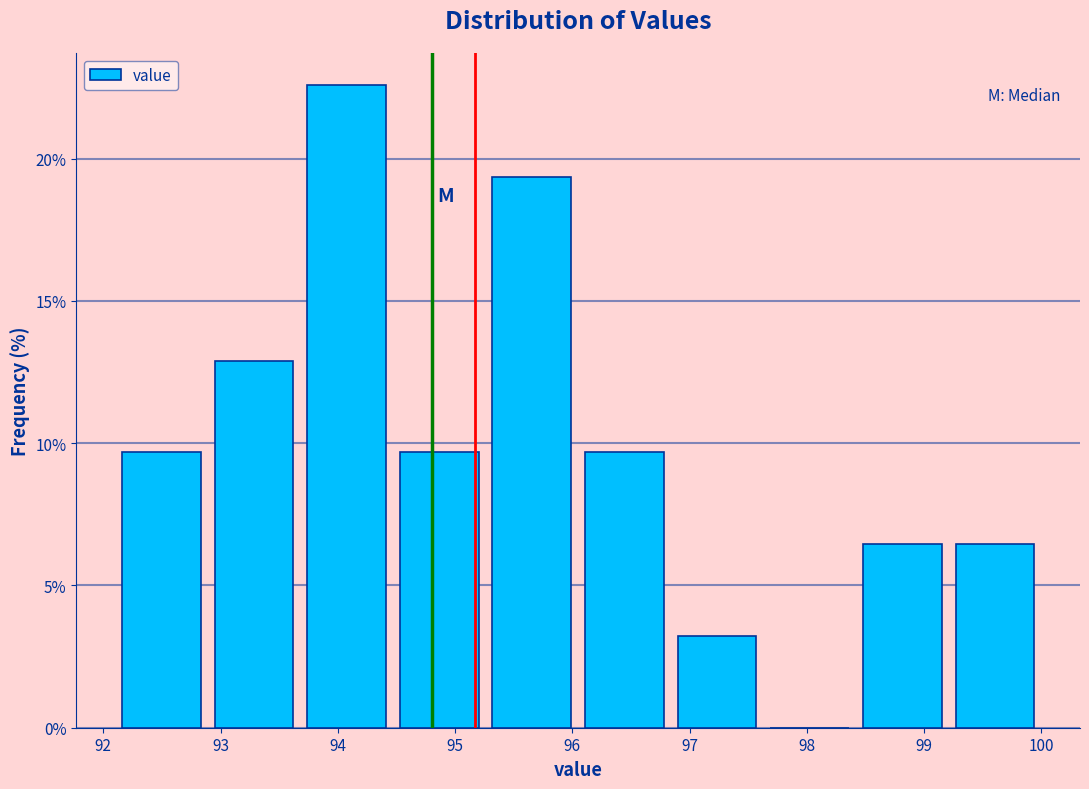

Over which range of the x-axis is the bar tallest?

93.68 to 94.47